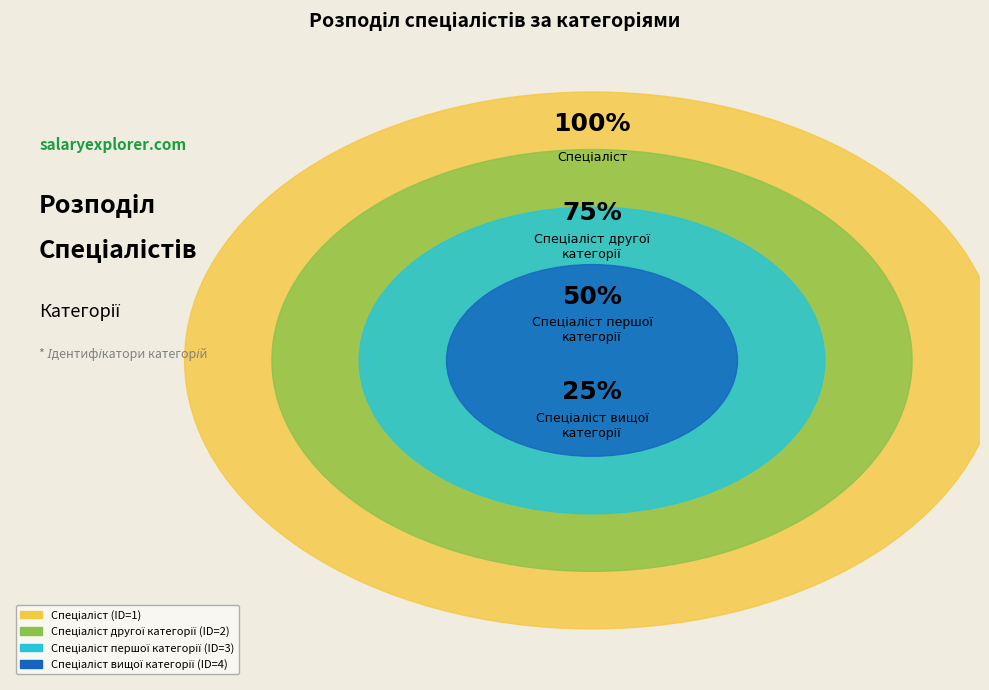

Combined, do Спеціаліст вищої категорії and Спеціаліст другої категорії account for over 50%?

Yes